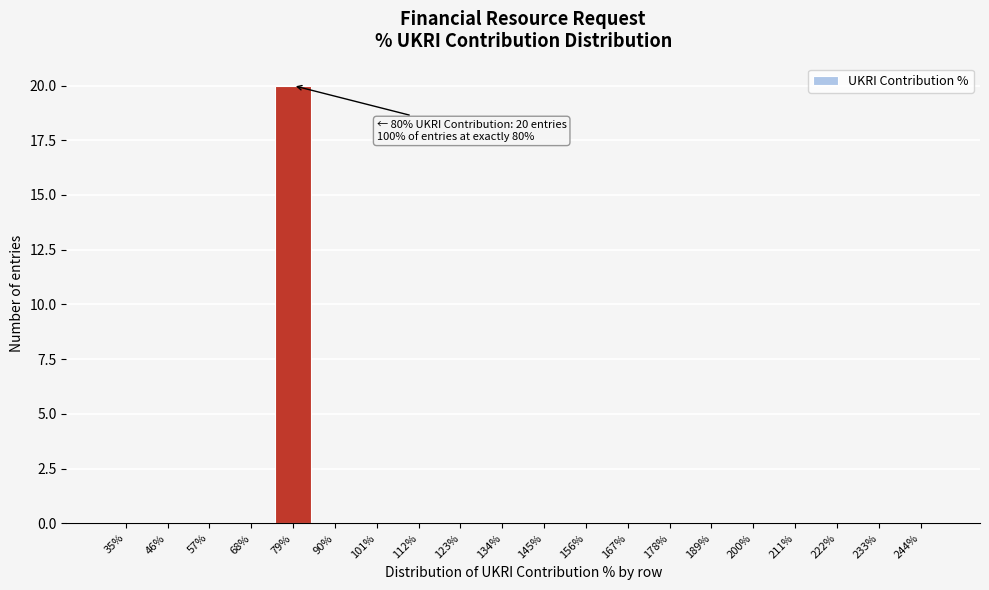

Reading left to right, list all the values displayed in this chart.

35%=0	46%=0	57%=0	68%=0	79%=20	90%=0	101%=0	112%=0	123%=0	134%=0	145%=0	156%=0	167%=0	178%=0	189%=0	200%=0	211%=0	222%=0	233%=0	244%=0